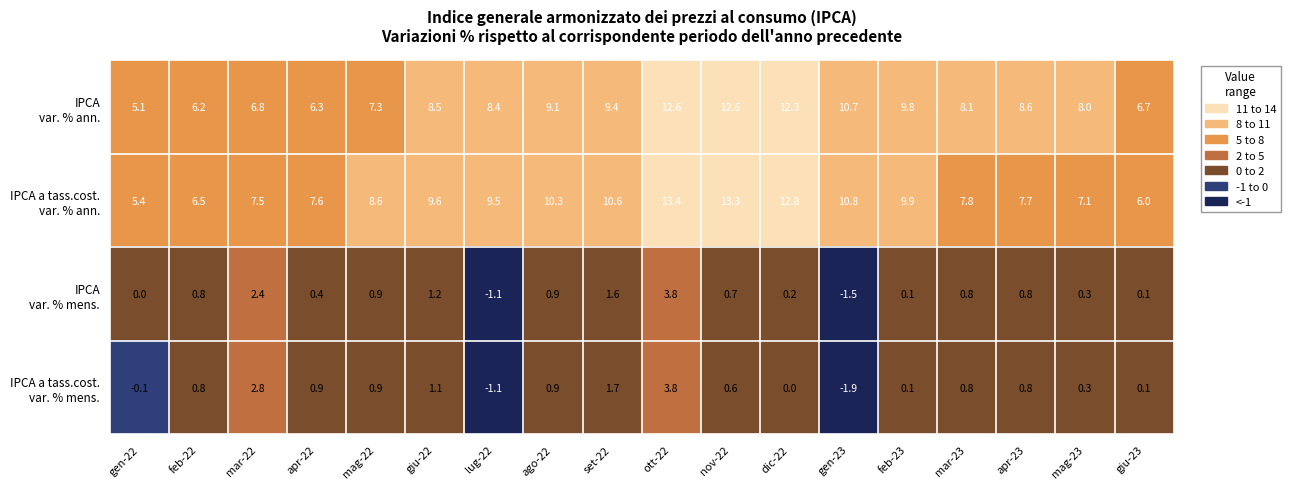

At how many categories does at least one series exceed 9?

9